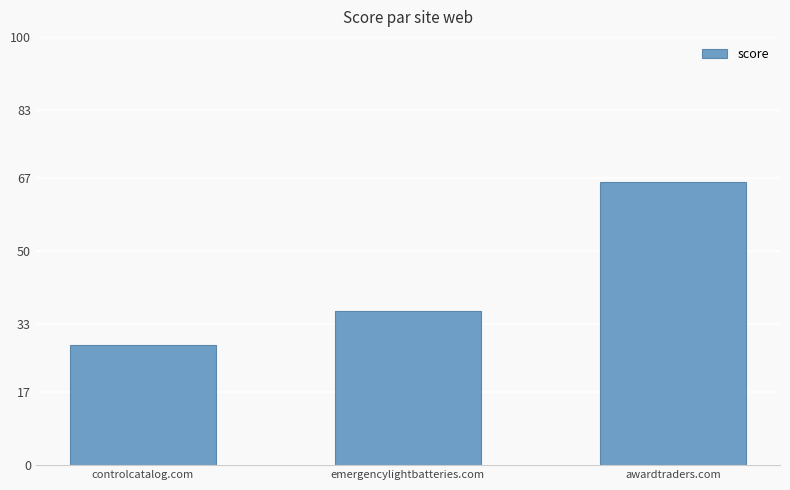

Which label corresponds to the smallest value in the chart?

controlcatalog.com